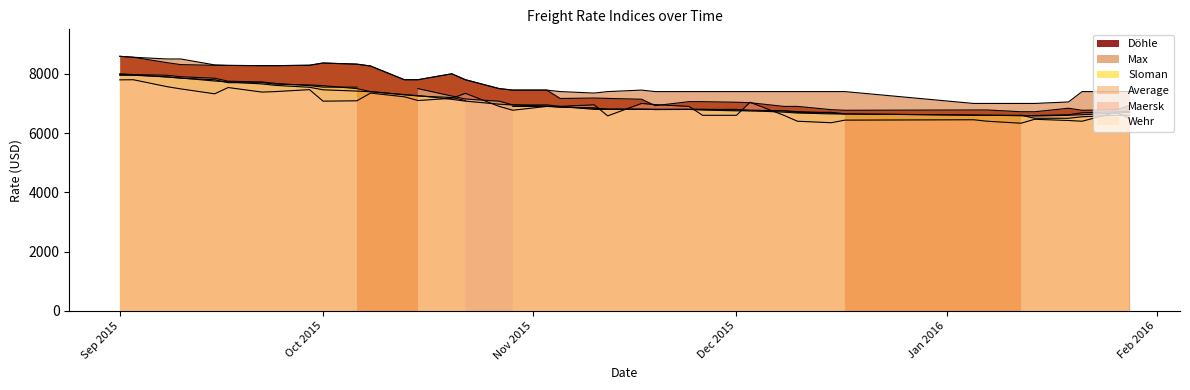

Is the value of Average at 12.01.2016 greater than the value of Maersk at 17.11.2015?

No